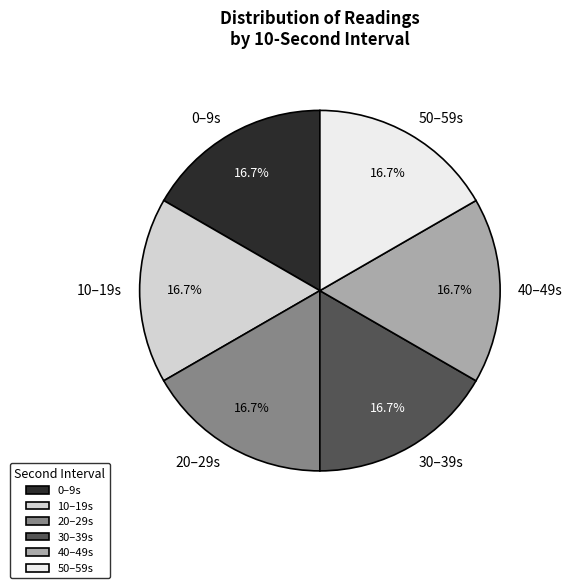

To the nearest percent, what percentage of the pie is 50?

17%